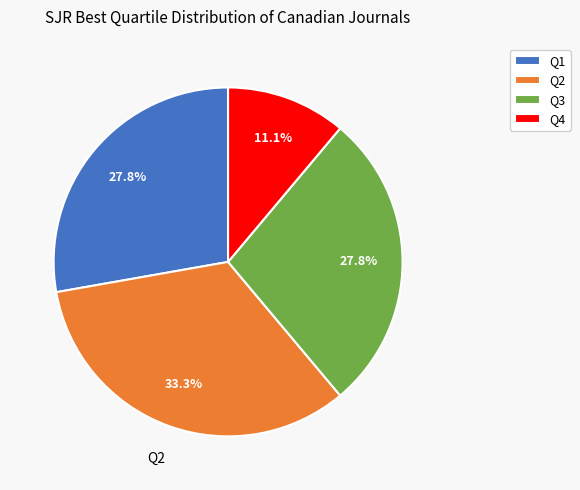

To the nearest percent, what is the difference between the Q4 and Q1 slice percentages?

17%